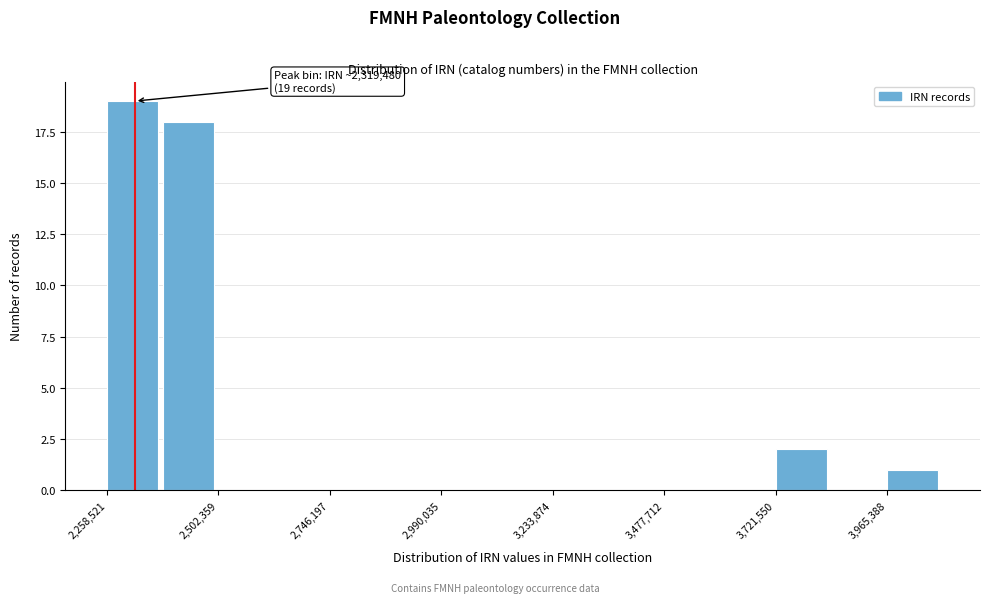

Read against the x-axis, roughly where is the centre of the tallest bar?

2300000